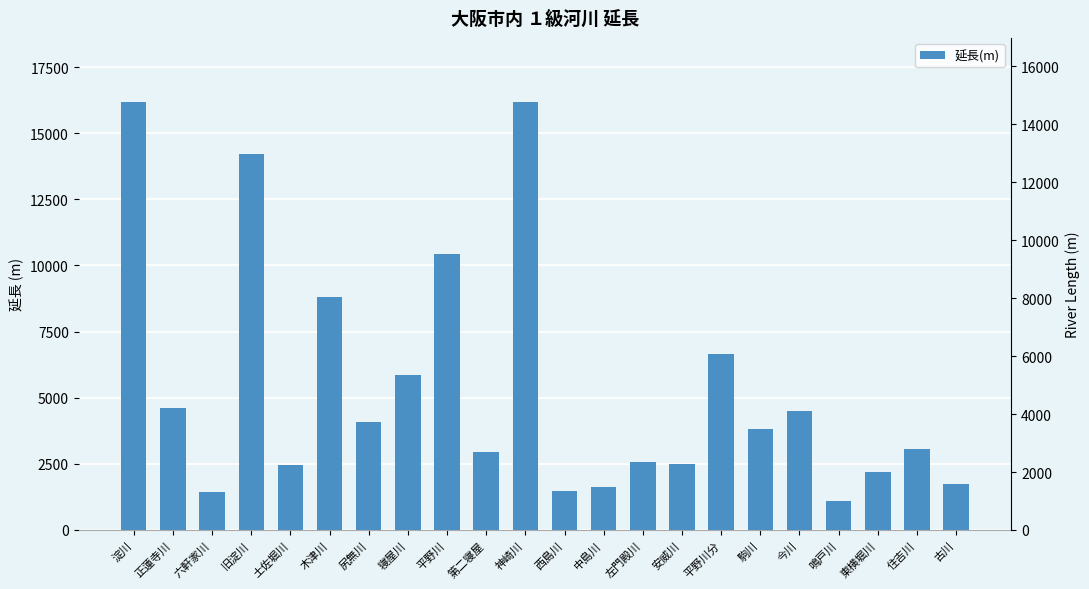

Count the number of values greater than 3799.

10